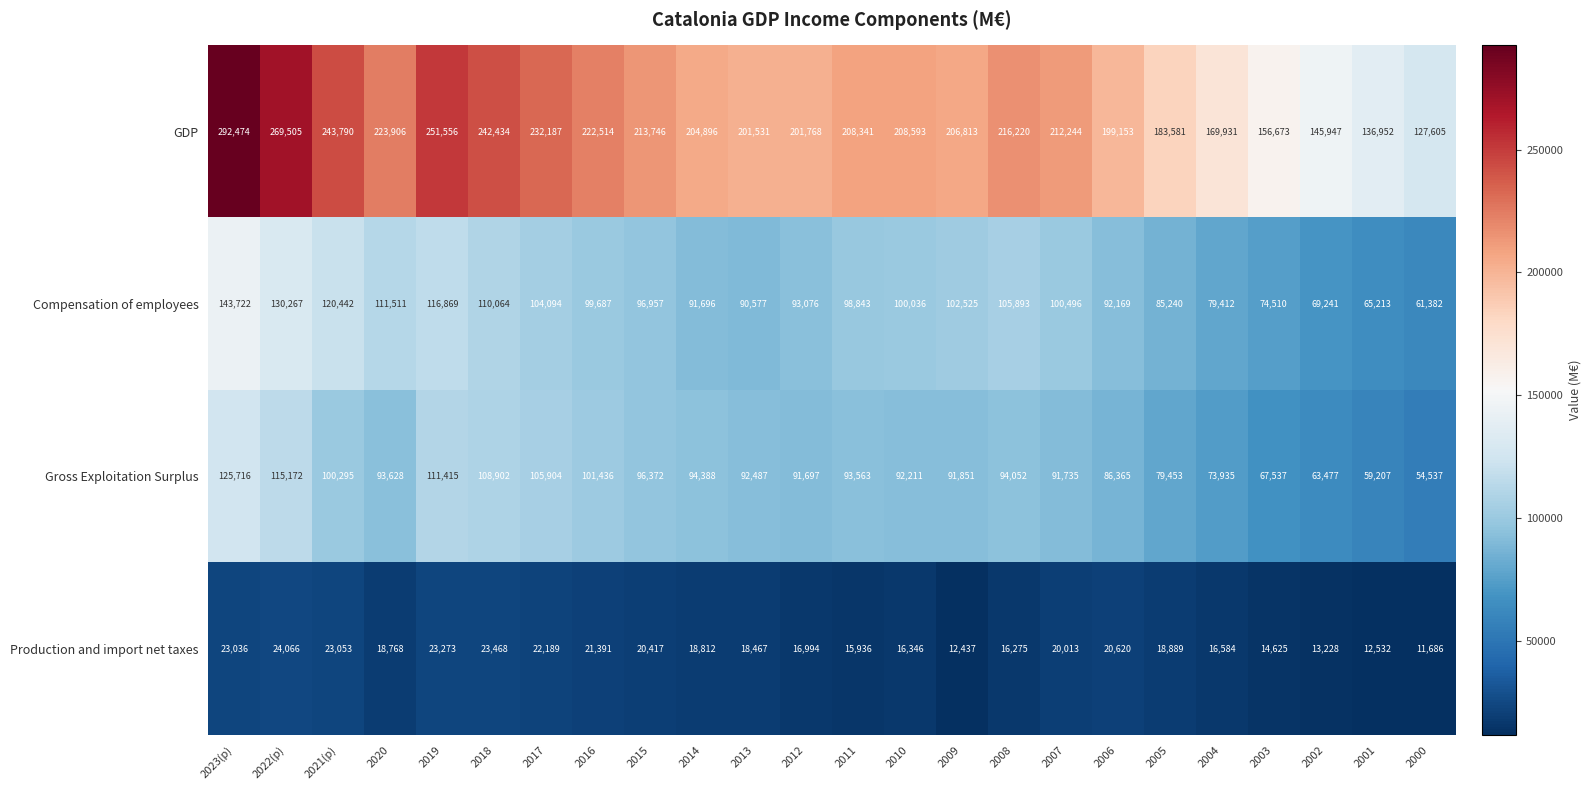

At how many categories does at least one series exceed 100263?

24